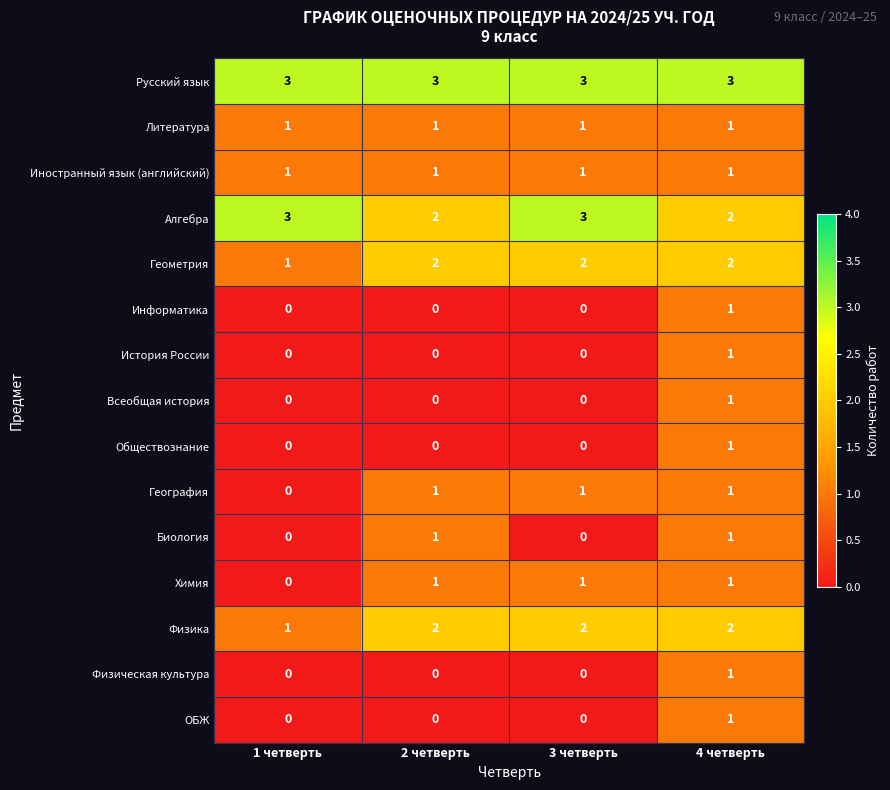

Count the number of data series in this chart.

15